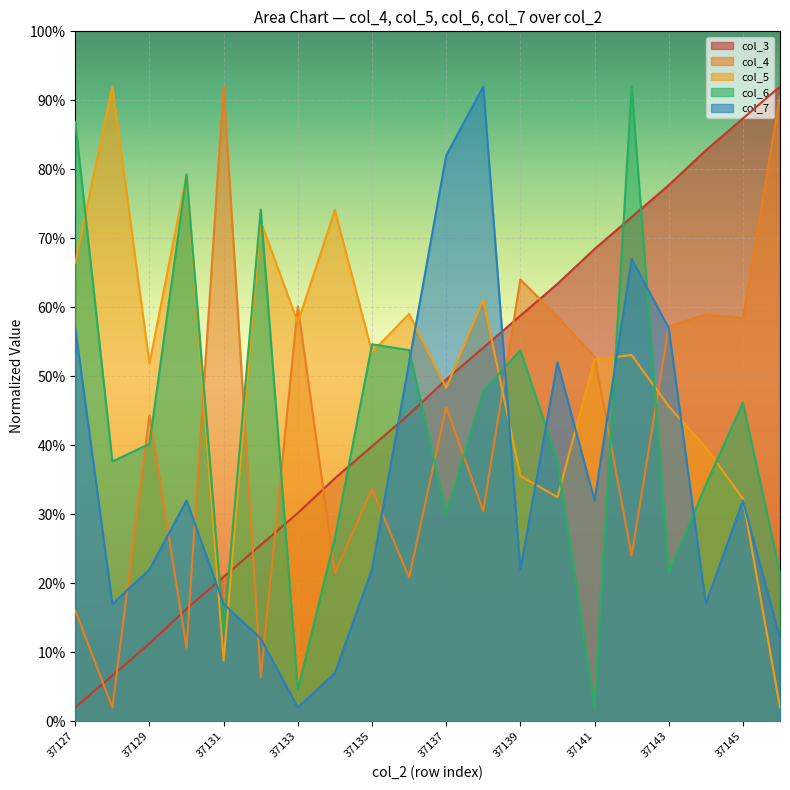

What is the value of the col_4 point at the 1st from the left?

16.1